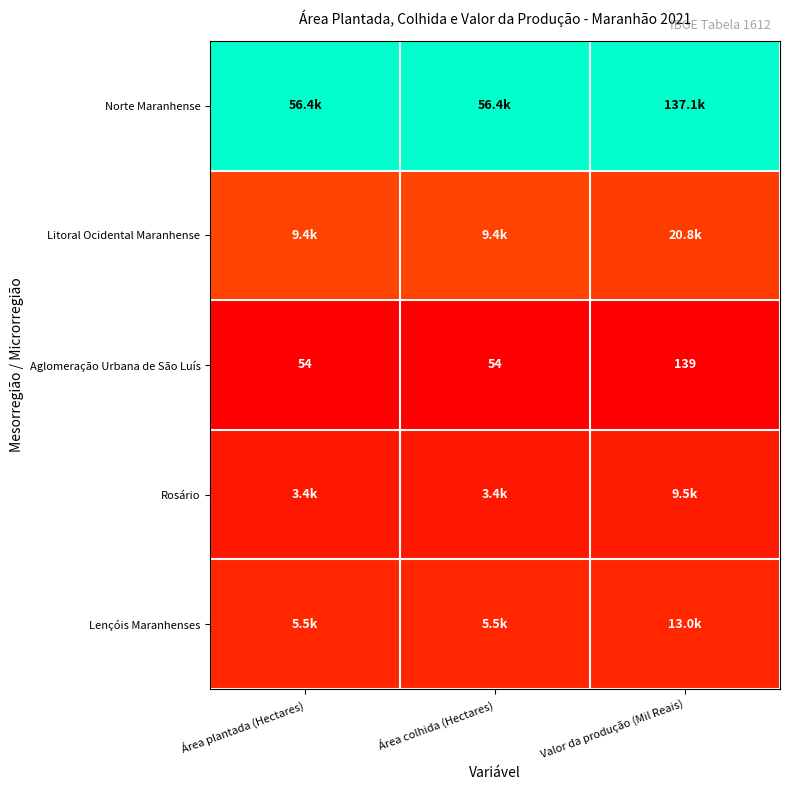

Which category has the highest value in the Aglomeração Urbana de São Luís series?

Valor da produção (Mil Reais)